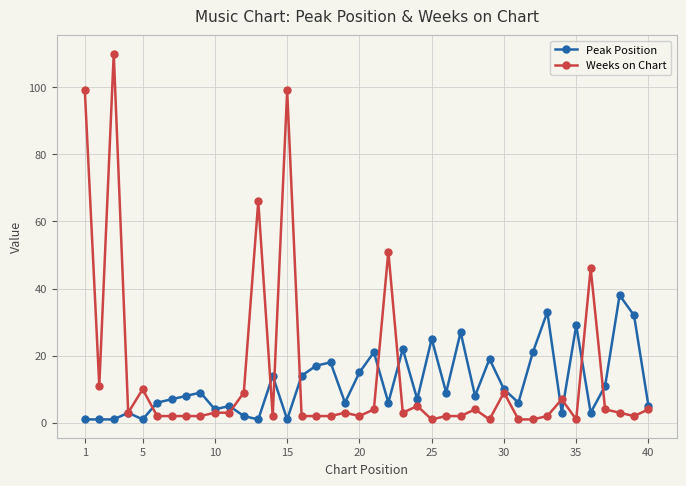

What is the sum of all Weeks on Chart values?

587